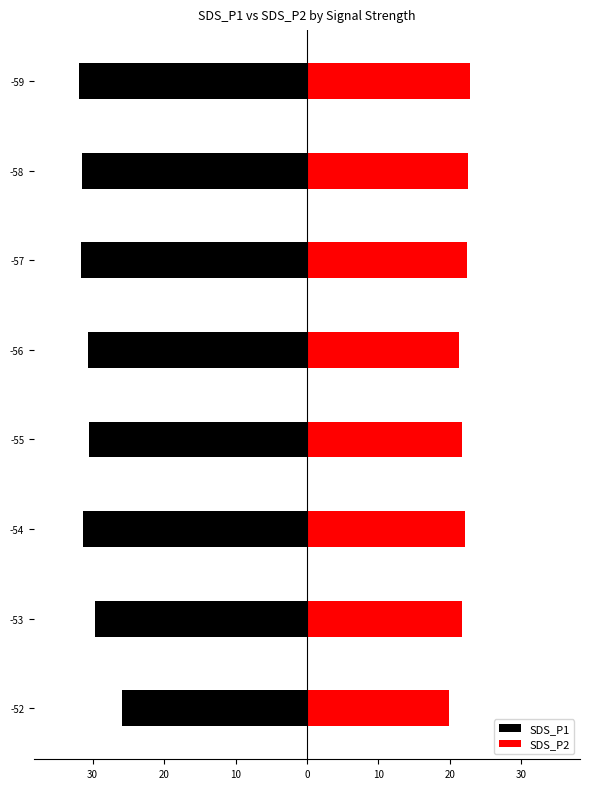

The SDS_P2 series shows 6.4 at -52. True or false?

False